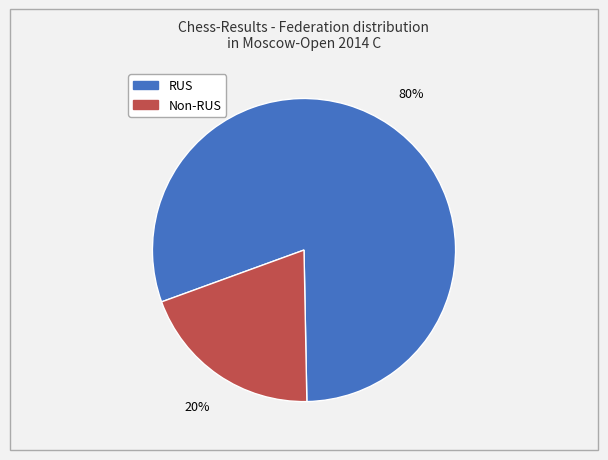

To the nearest percent, what is the average slice percentage?

50%